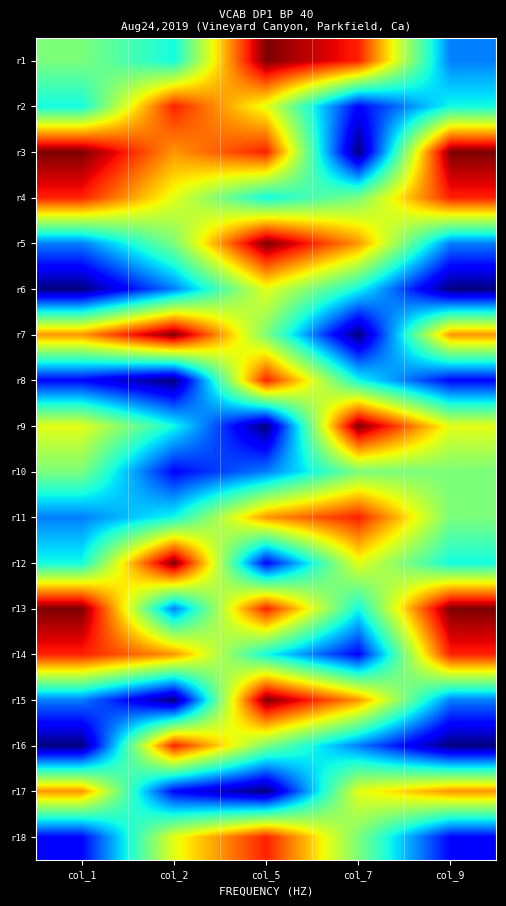

At col_7, list the series in order from largest to smallest.

r9, r1, r11, r5, r15, r12, r17, r4, r10, r18, r6, r8, r13, r16, r2, r14, r3, r7